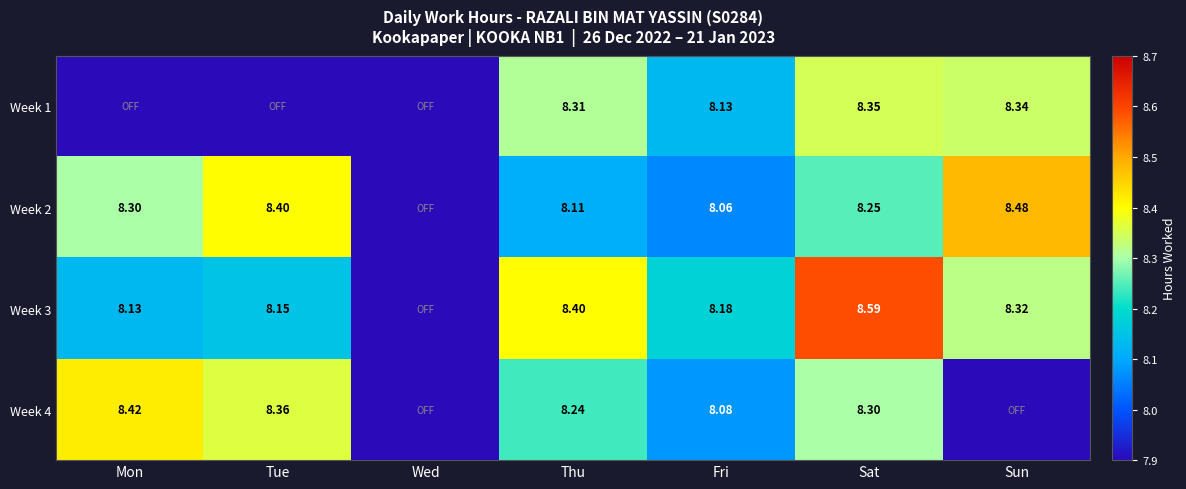

Is the value of Week 1 at Fri greater than the value of Week 3 at Sun?

No